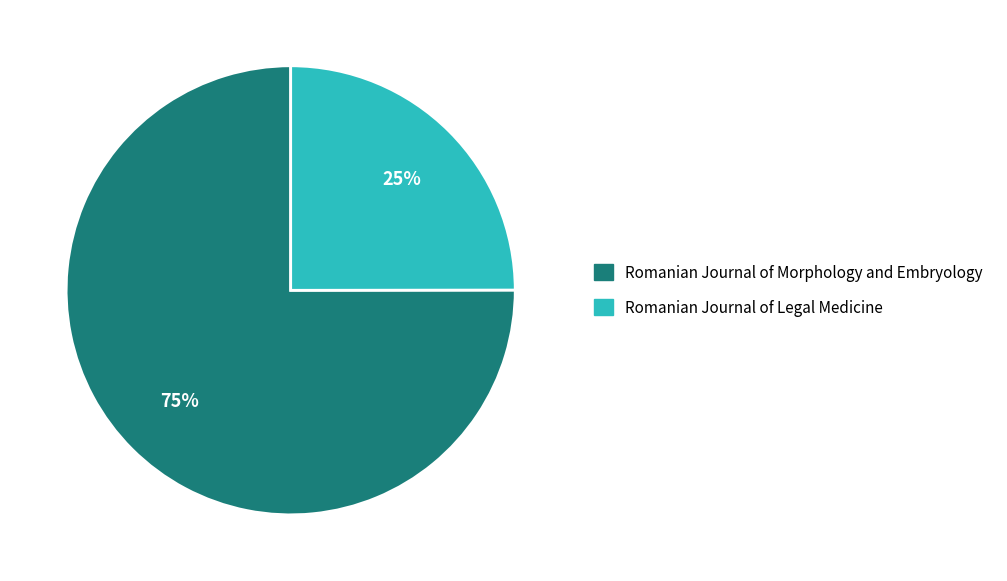

Which category accounts for the majority?

Romanian Journal of Morphology and Embryology